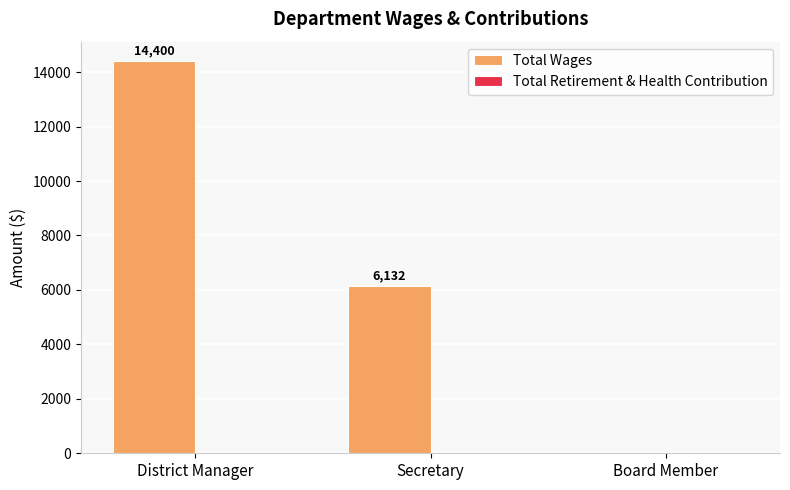

How many categories are shown in the chart?

3